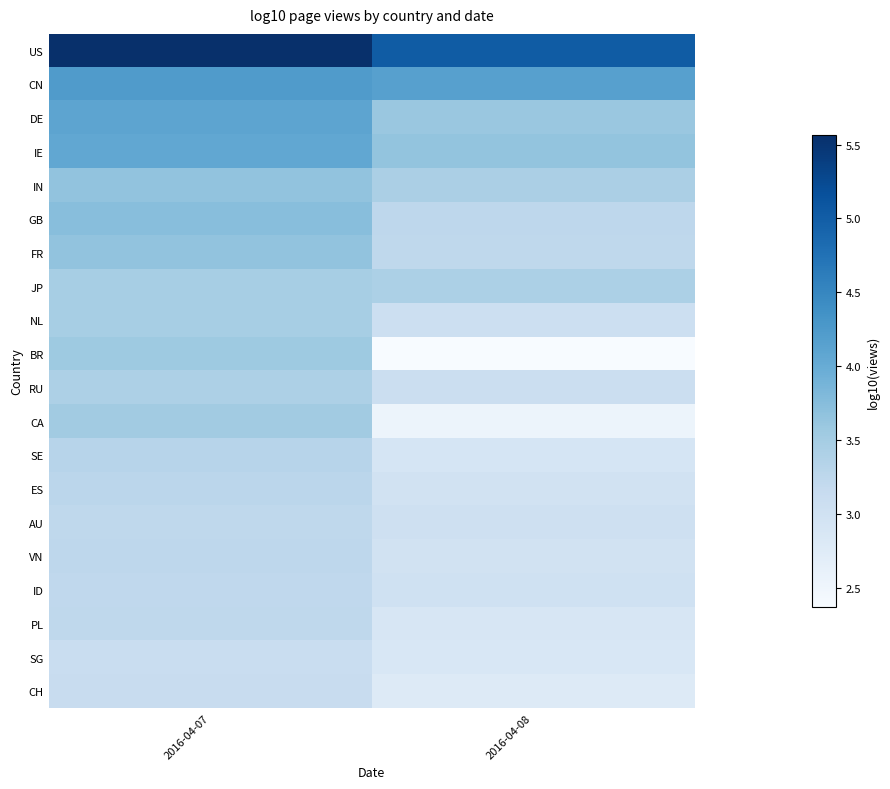

Reading right to left, what are all the values shown in this chart?

US: 2016-04-08=5.0	2016-04-07=5.6
CN: 2016-04-08=4.2	2016-04-07=4.2
DE: 2016-04-08=3.6	2016-04-07=4.1
IE: 2016-04-08=3.7	2016-04-07=4.1
IN: 2016-04-08=3.4	2016-04-07=3.7
GB: 2016-04-08=3.2	2016-04-07=3.7
FR: 2016-04-08=3.2	2016-04-07=3.7
JP: 2016-04-08=3.4	2016-04-07=3.5
NL: 2016-04-08=3.1	2016-04-07=3.5
BR: 2016-04-08=2.4	2016-04-07=3.6
RU: 2016-04-08=3.1	2016-04-07=3.4
CA: 2016-04-08=2.5	2016-04-07=3.5
SE: 2016-04-08=2.9	2016-04-07=3.3
ES: 2016-04-08=3.0	2016-04-07=3.3
AU: 2016-04-08=3.0	2016-04-07=3.2
VN: 2016-04-08=3.0	2016-04-07=3.3
ID: 2016-04-08=3.0	2016-04-07=3.2
PL: 2016-04-08=2.9	2016-04-07=3.2
SG: 2016-04-08=2.9	2016-04-07=3.1
CH: 2016-04-08=2.8	2016-04-07=3.1